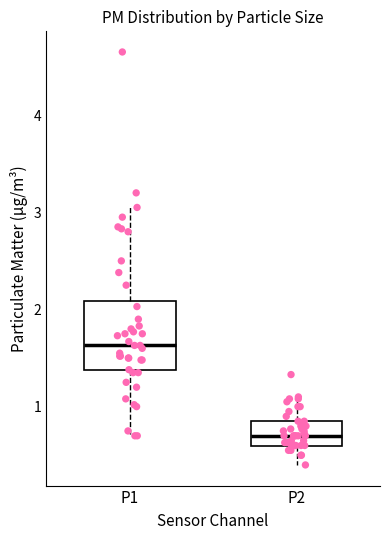

Comparing the boxes themselves (not the whiskers), which one is the tallest?

P1